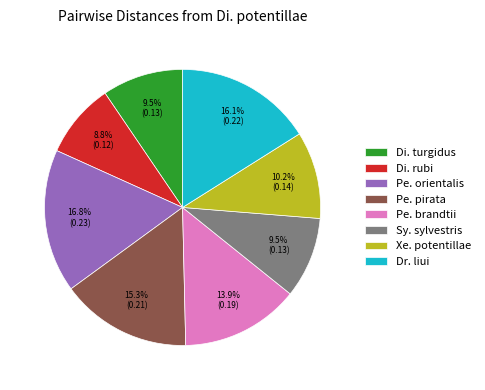

True or false: Pe. orientalis accounts for 27% of the total.

False